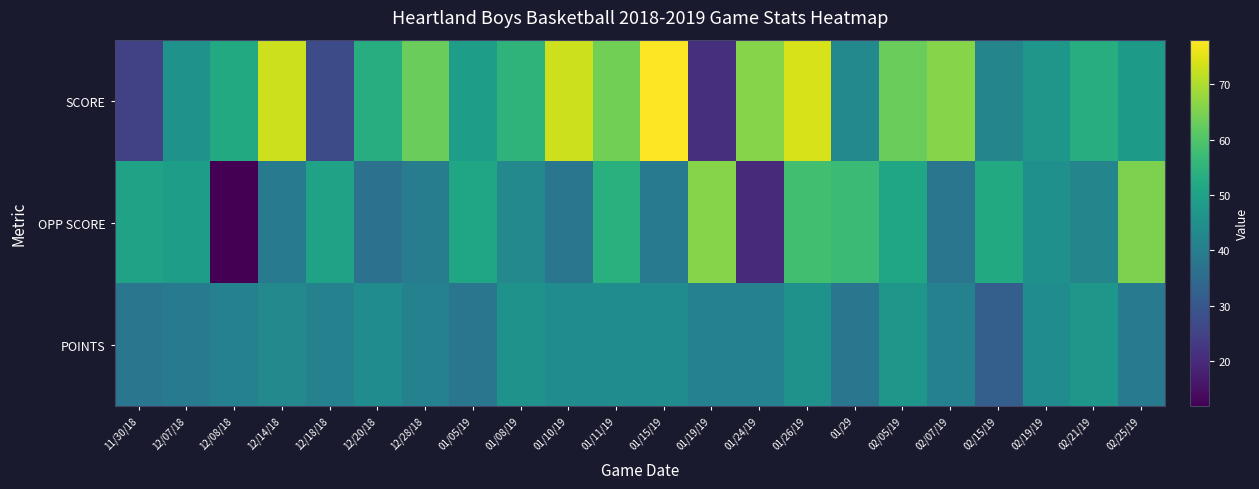

Which series changed the most between 12/18/18 and 01/05/19?

SCORE